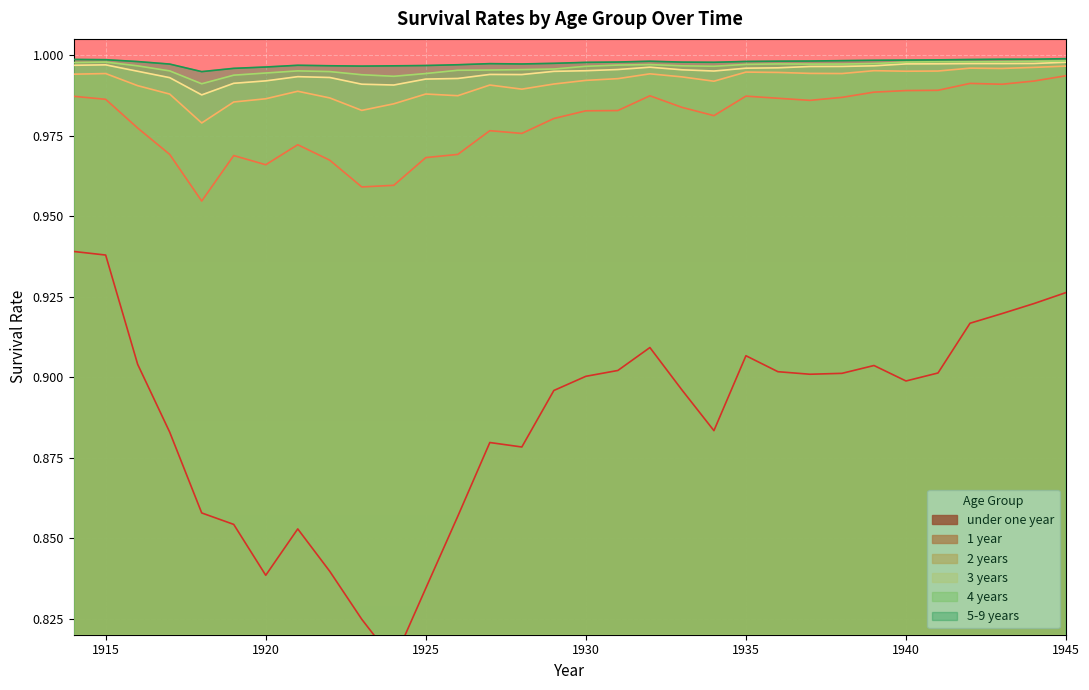

The value of 1 year at 1926 is 1.0. True or false?

True